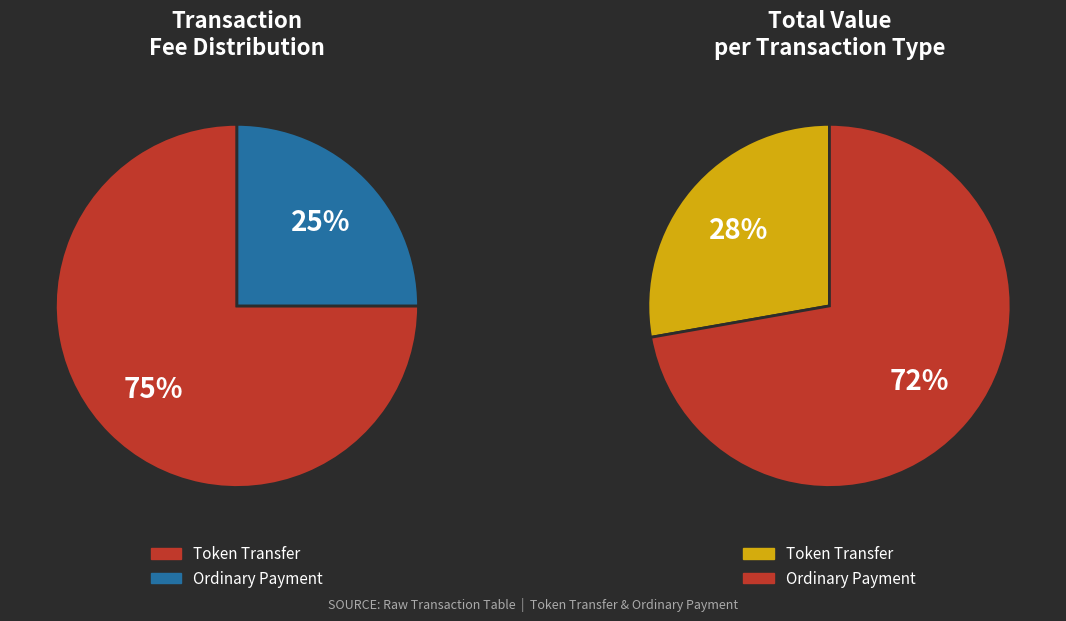

What percentage is the Token Transfer slice, to the nearest percent?

28%